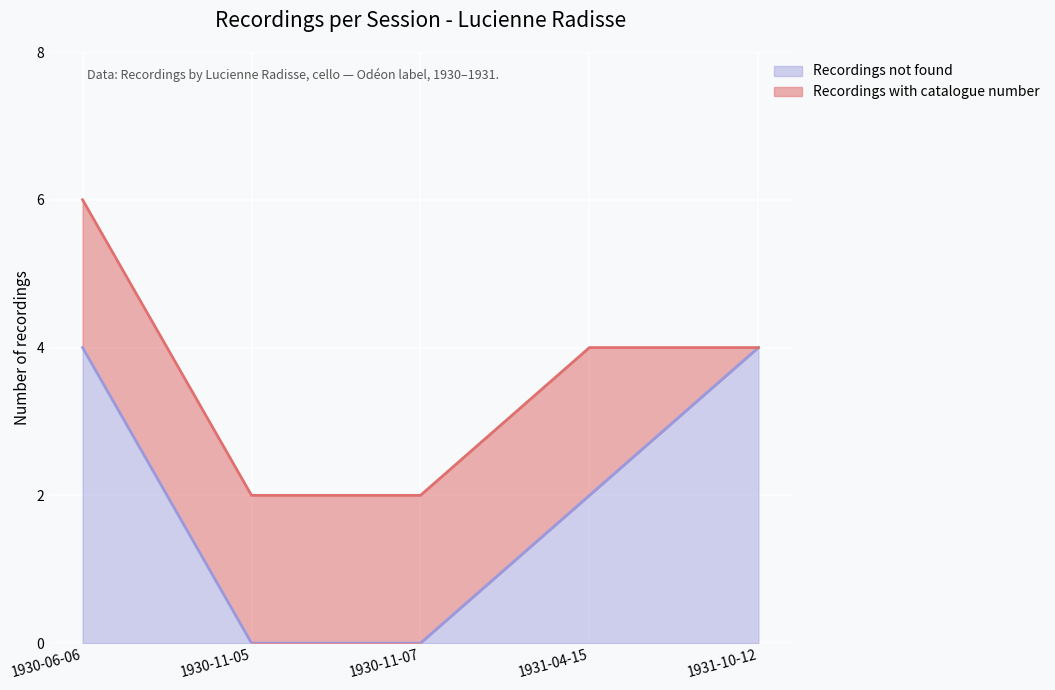

At which category is the sum across all series the highest?

1930-06-06